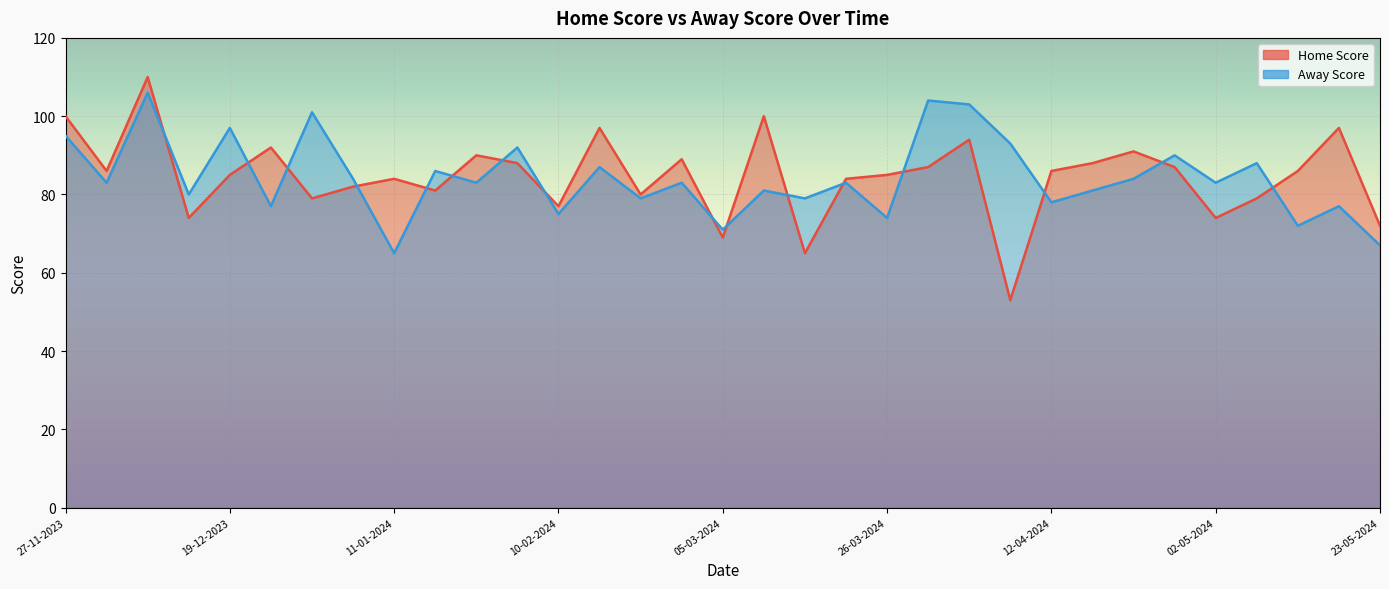

What is the total value across all series at 17-02-2024?

159